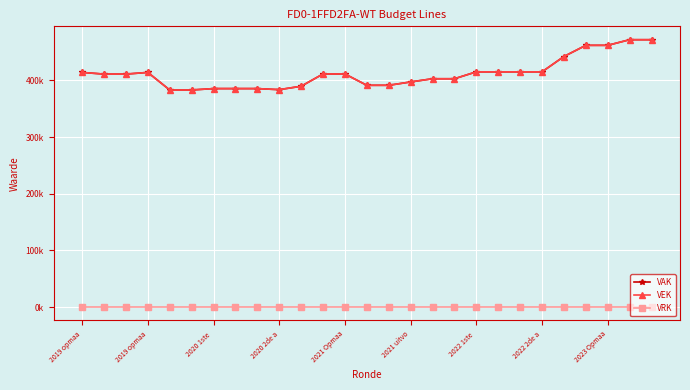

What is the difference between the maximum and minimum values in the VEK series?

88.8